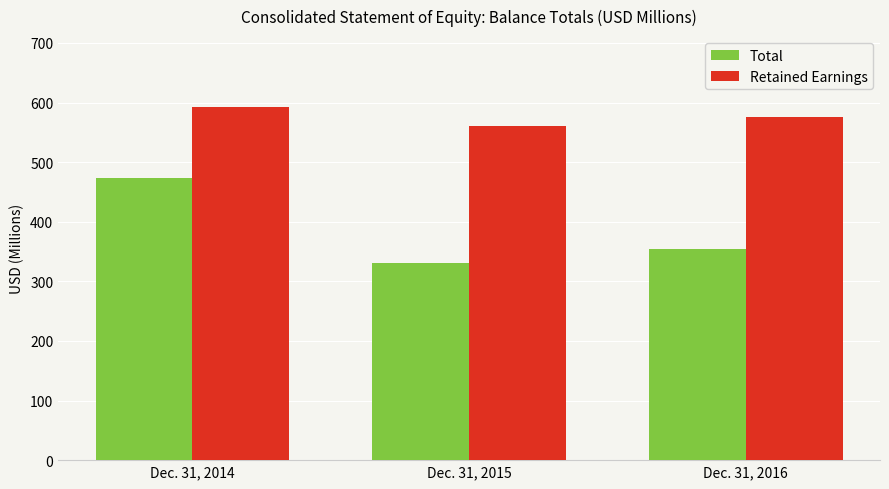

Reading left to right, transcribe all the data shown in this chart.

Total: Dec. 31, 2014=473.8	Dec. 31, 2015=330.6	Dec. 31, 2016=354.8
Retained Earnings: Dec. 31, 2014=592.9	Dec. 31, 2015=561.3	Dec. 31, 2016=576.0